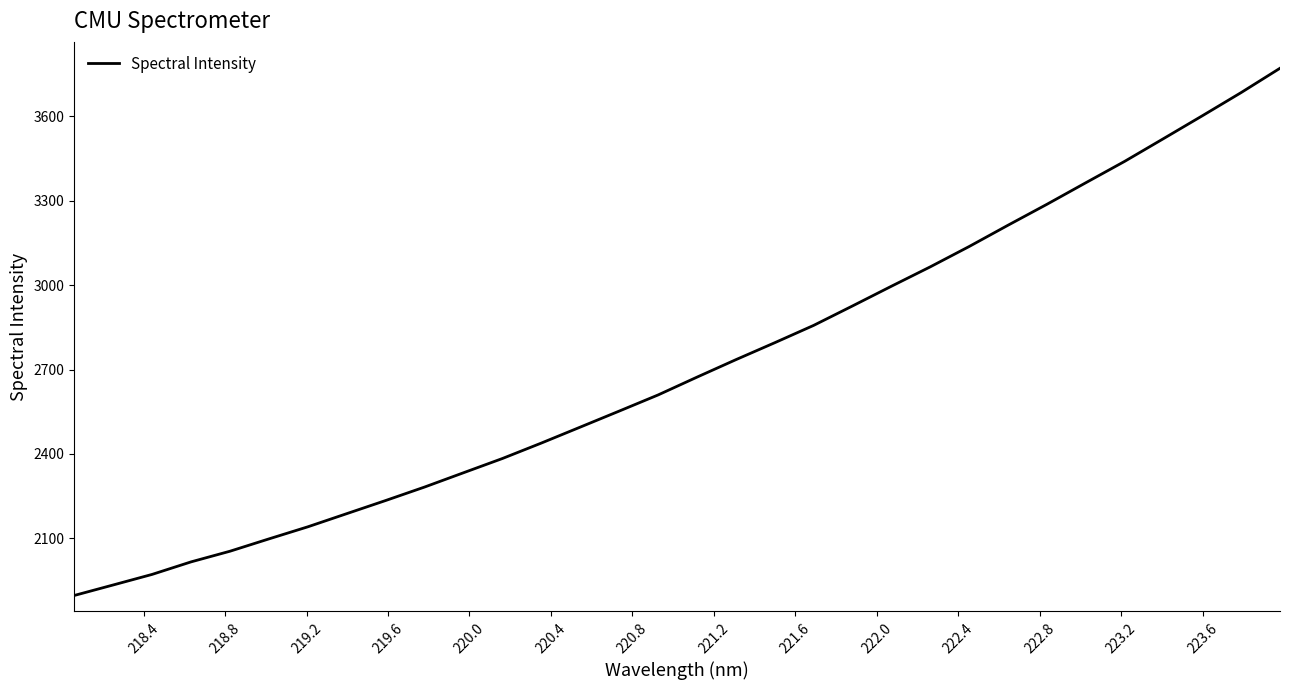

What is the minimum value shown in the chart?

1897.0